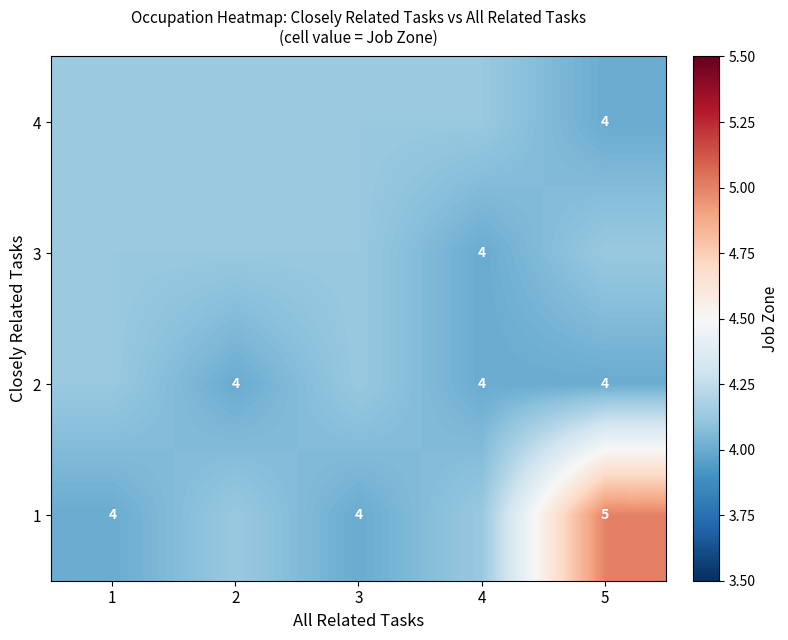

Is the value of 3 at 1 greater than the value of 4 at 2?

No